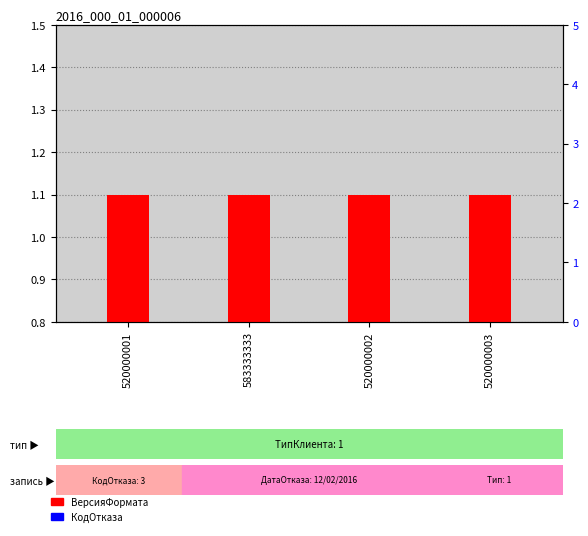

What is the label of the 1st bar from the right?

520000003